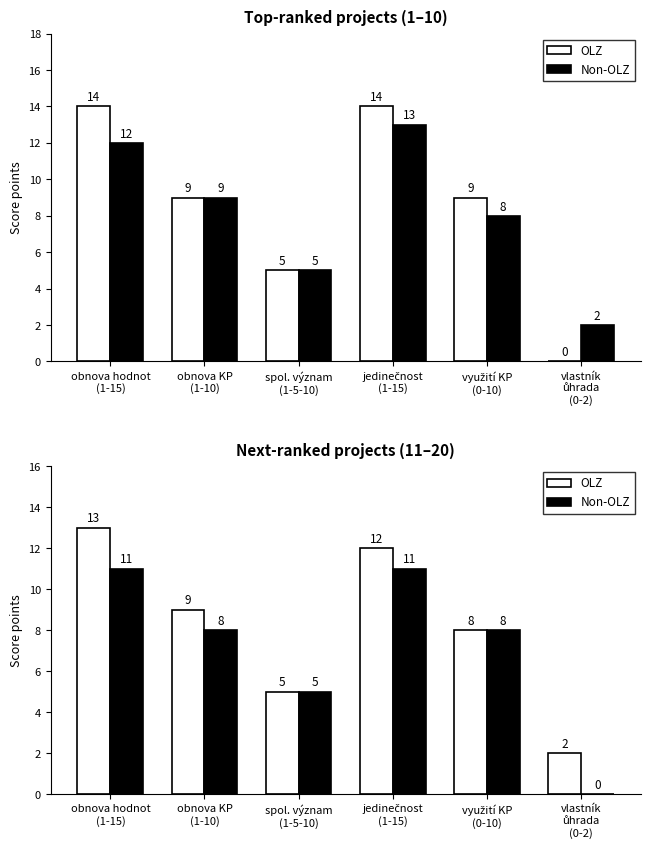

What are all the series names shown in the legend?

OLZ, Non-OLZ